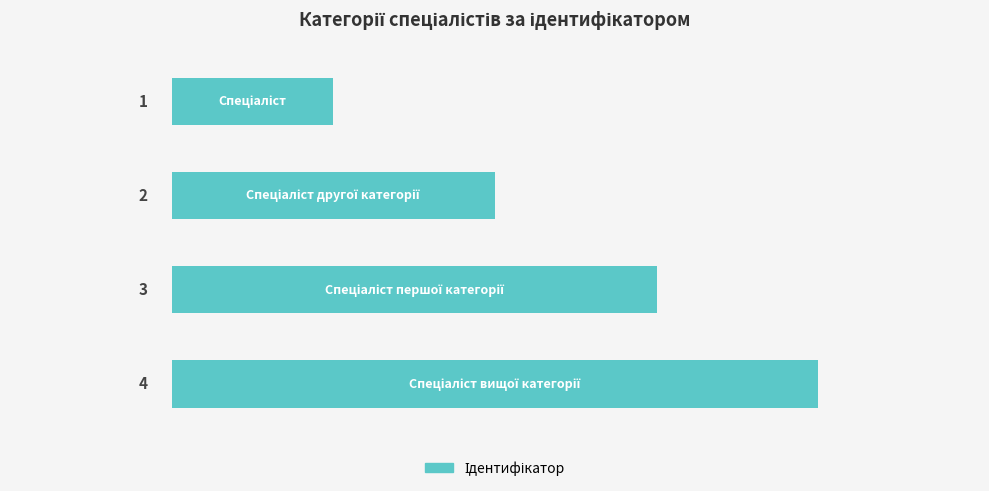

Read the value at 3.0.

4